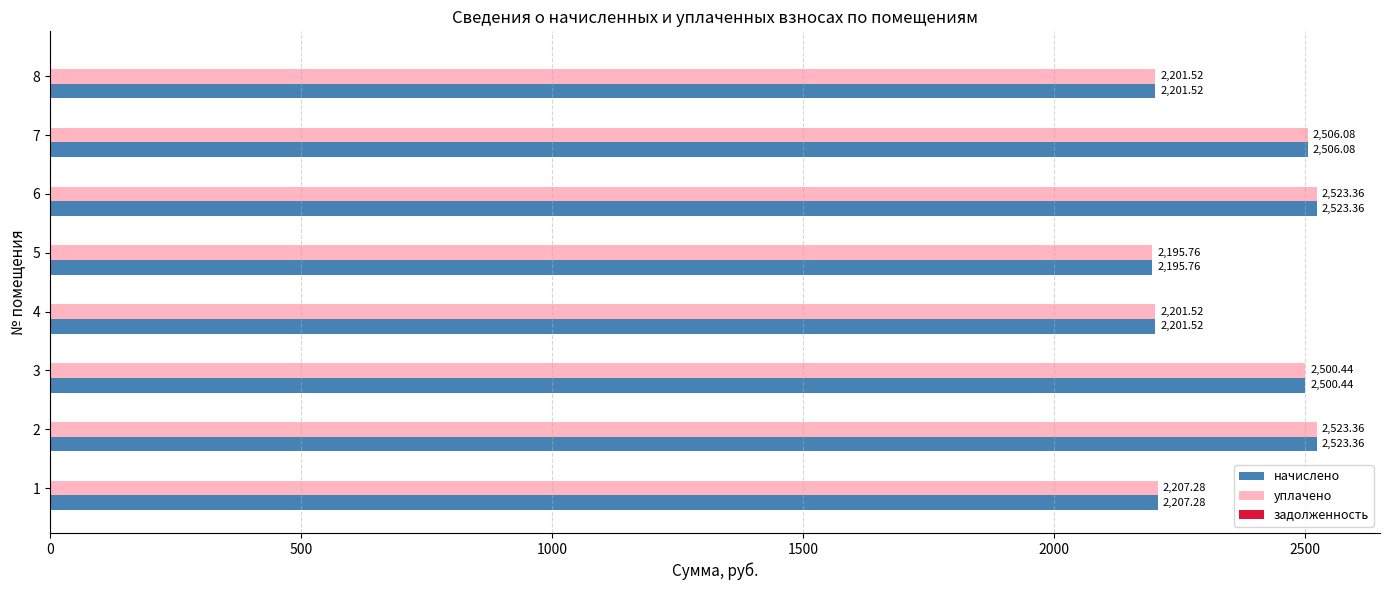

What is the total value across all series at 5?

4391.5